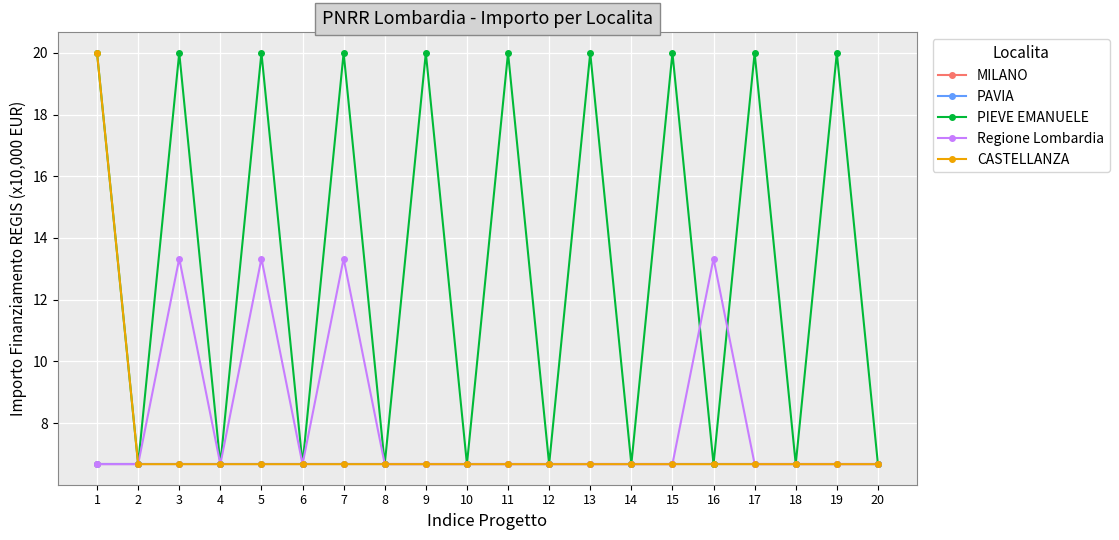

Does the chart have visible grid lines?

Yes